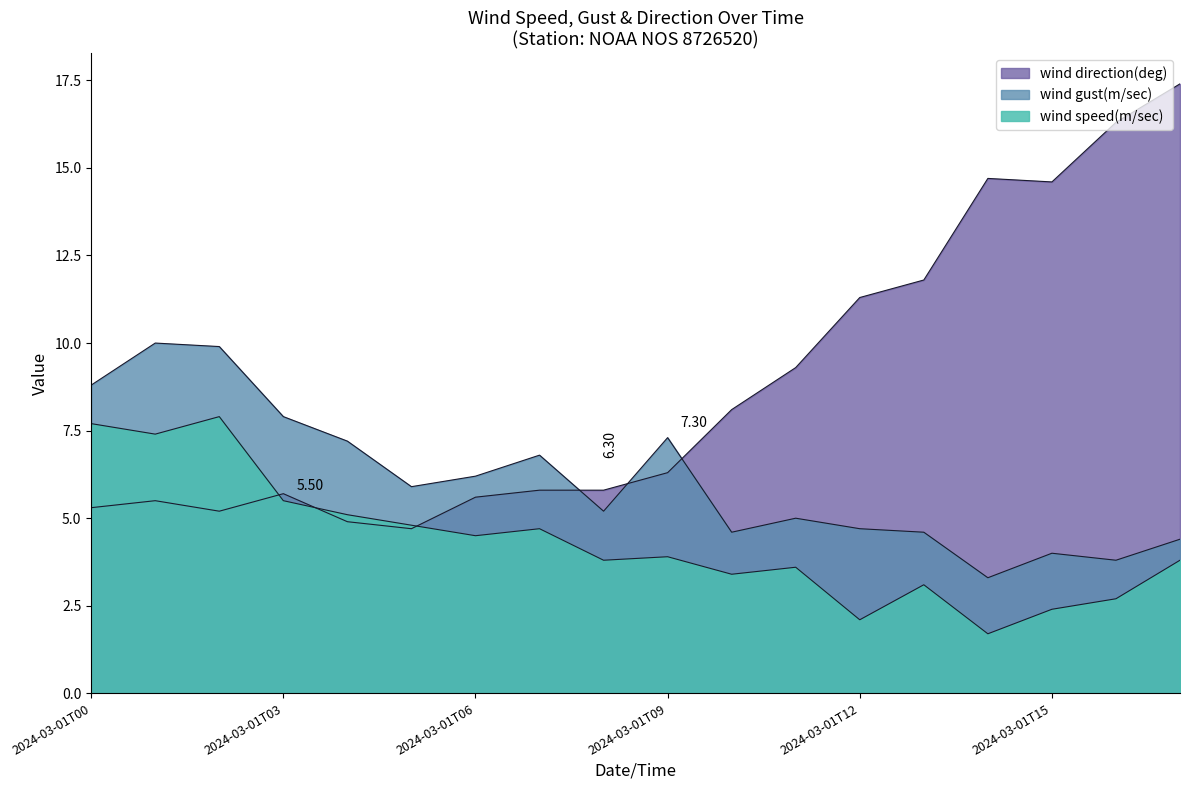

What value does the wind speed(m/sec) series have at 2024-03-01T07?

4.7